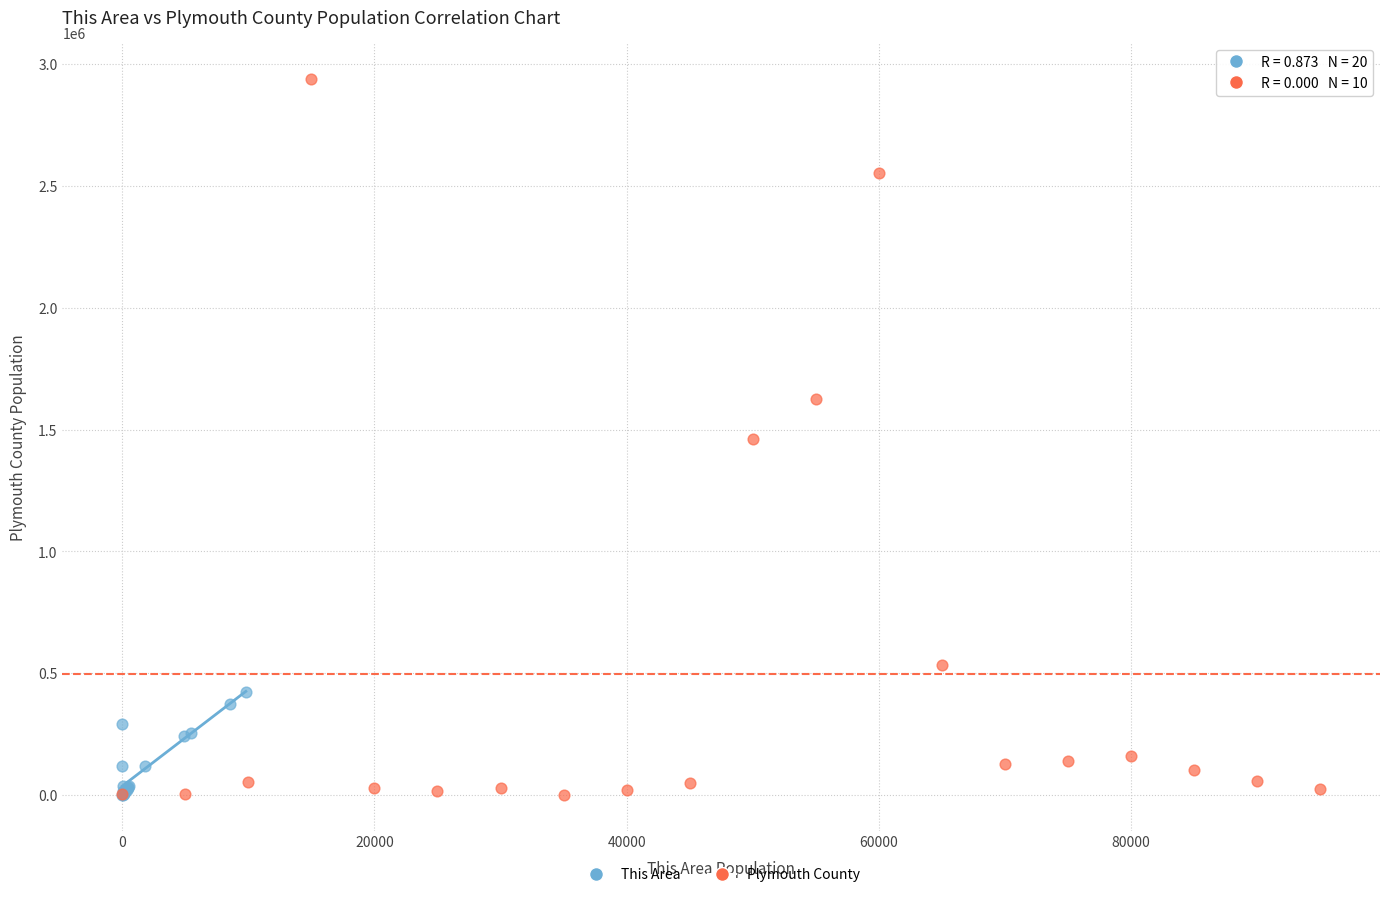

Which series has the widest spread of Y values?

Plymouth County